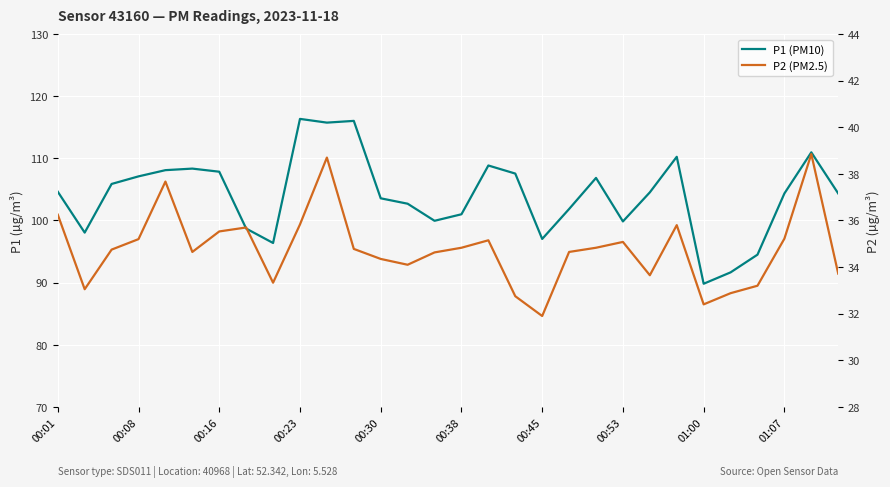

How many lines are shown in the chart?

2